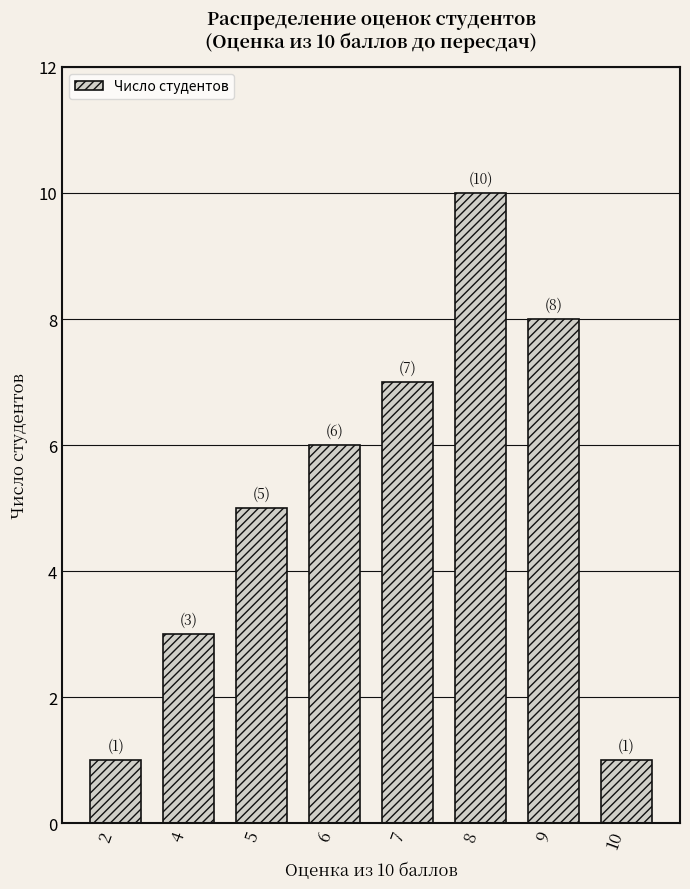

Which category has the highest value across all series?

8